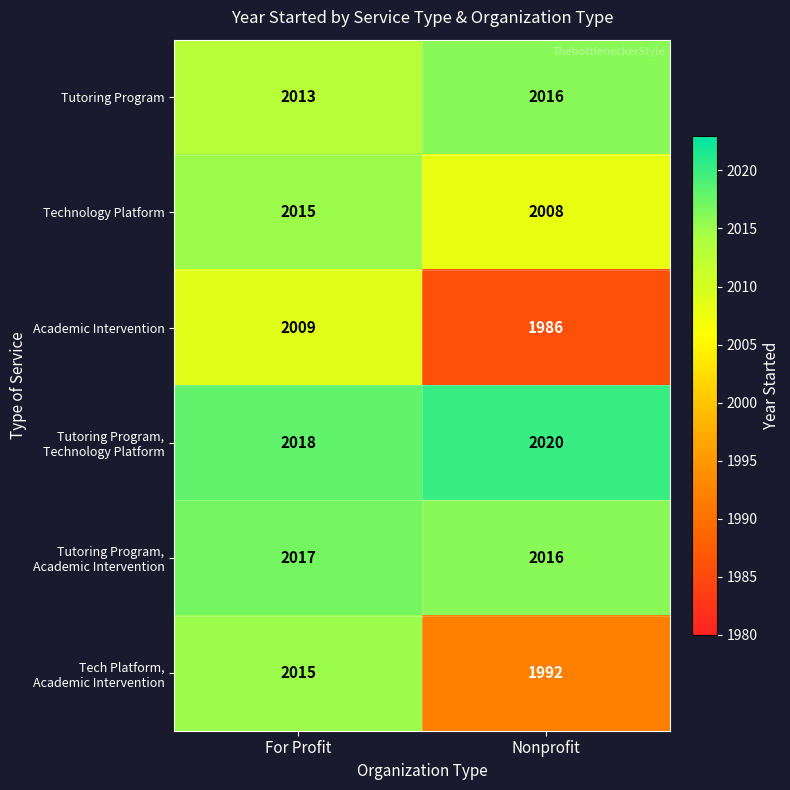

Is it true that Tutoring Program equals 410 at Nonprofit?

False